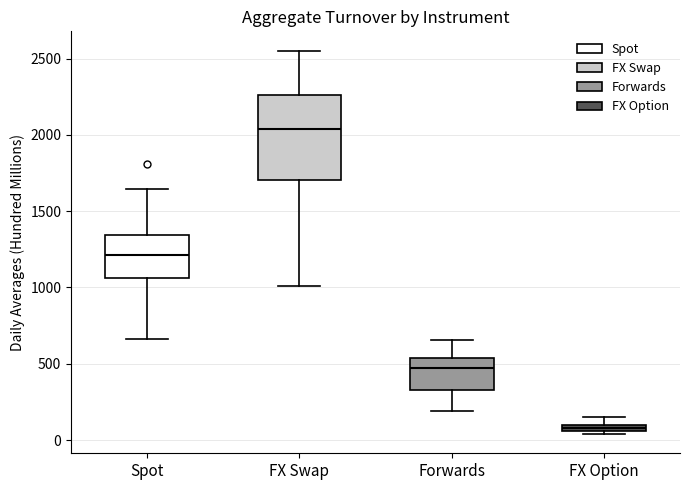

Where is the lower edge of the box for FX Option on the y-axis? The values are not printed on the chart, so give them approximately, as read against the axis.

50